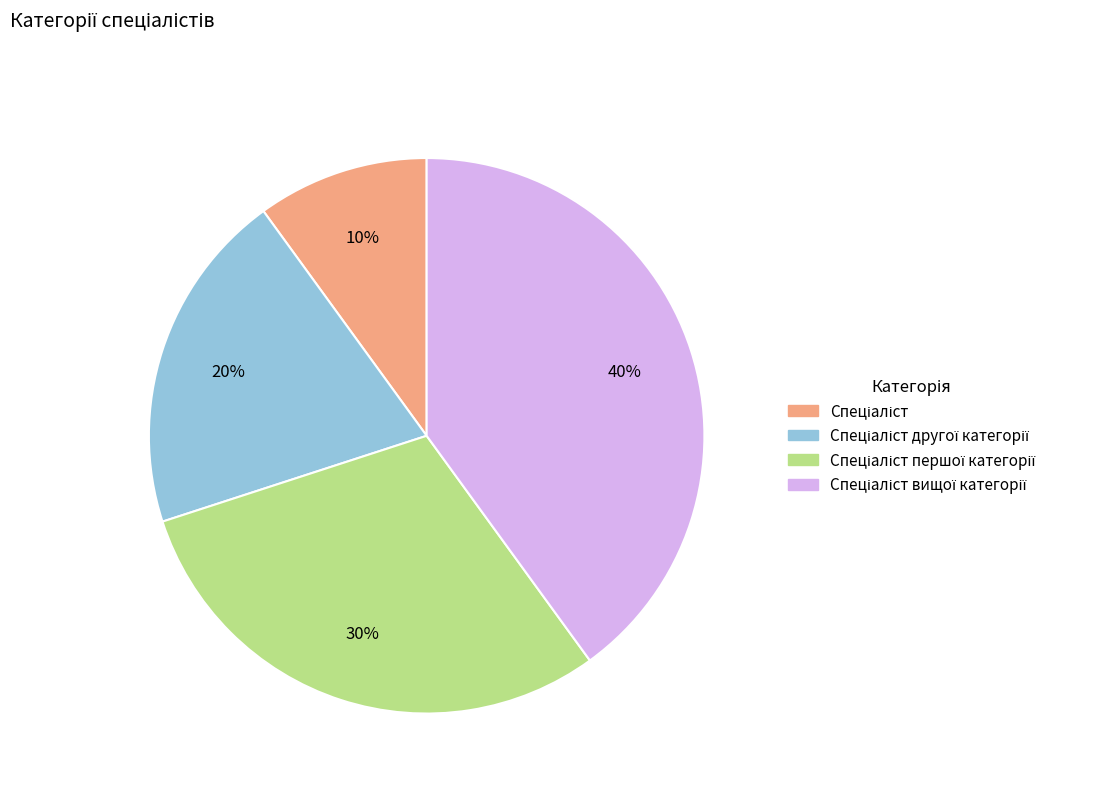

To the nearest percent, what is the difference between the largest and smallest slice percentages?

30%